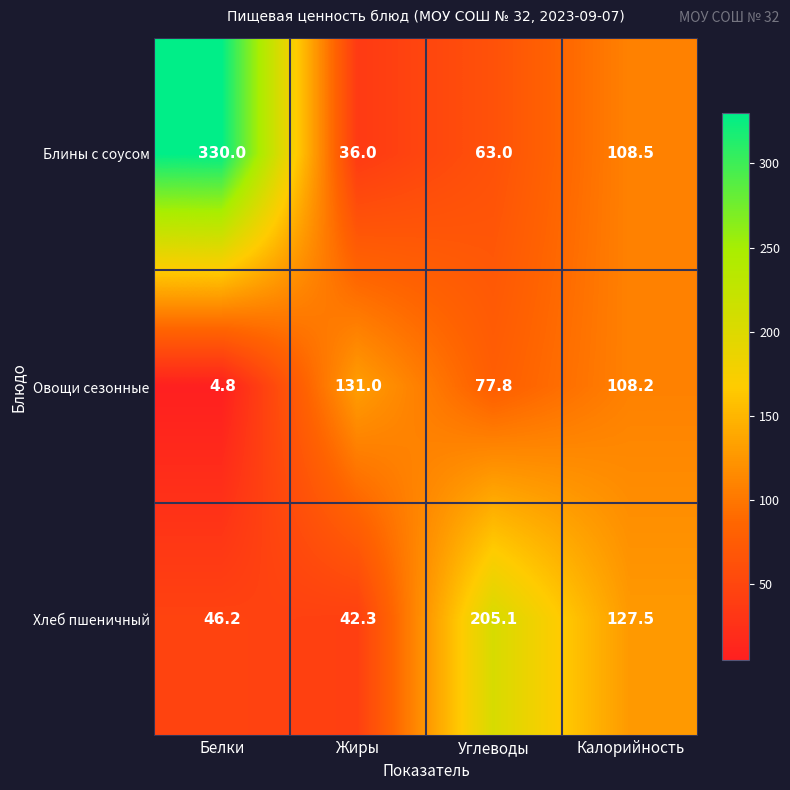

At which label is Овощи сезонные closest to 67?

Углеводы